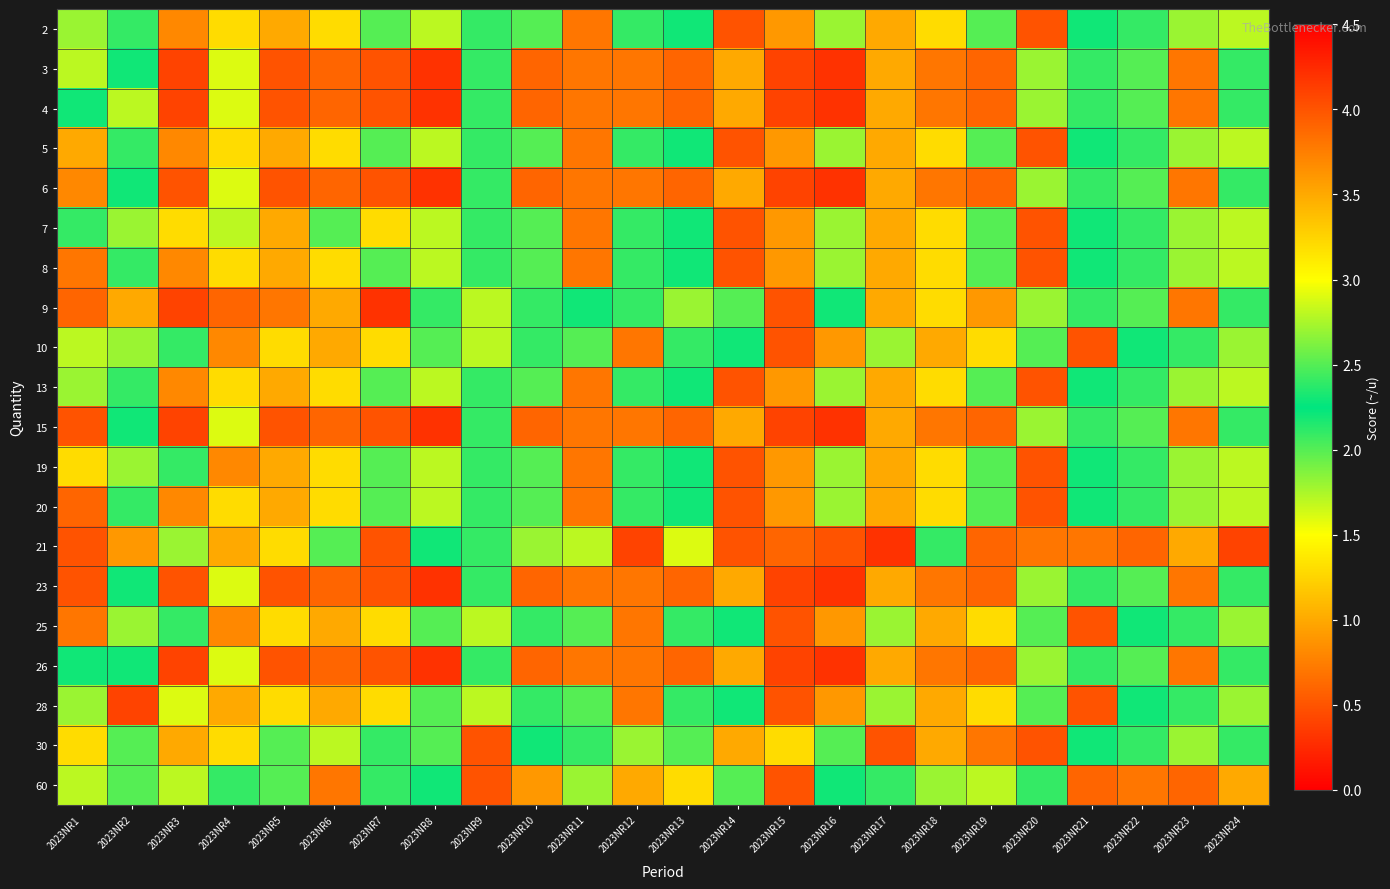

Reading left to right, what are all the values shown in this chart?

2: 2023NR1=2.7	2023NR2=2.1	2023NR3=3.7	2023NR4=3.2	2023NR5=3.5	2023NR6=1.3	2023NR7=2.5	2023NR8=2.8	2023NR9=2.1	2023NR10=2.0	2023NR11=0.7	2023NR12=2.4	2023NR13=2.3	2023NR14=0.5	2023NR15=3.6	2023NR16=2.7	2023NR17=3.5	2023NR18=3.2	2023NR19=2.5	2023NR20=4.0	2023NR21=2.2	2023NR22=2.4	2023NR23=2.7	2023NR24=2.8
3: 2023NR1=1.7	2023NR2=2.3	2023NR3=0.4	2023NR4=2.9	2023NR5=4.0	2023NR6=3.9	2023NR7=0.5	2023NR8=4.2	2023NR9=2.4	2023NR10=3.9	2023NR11=3.8	2023NR12=3.8	2023NR13=3.9	2023NR14=3.5	2023NR15=4.1	2023NR16=4.2	2023NR17=3.5	2023NR18=3.8	2023NR19=3.9	2023NR20=2.7	2023NR21=2.1	2023NR22=2.0	2023NR23=0.7	2023NR24=2.4
4: 2023NR1=2.3	2023NR2=1.7	2023NR3=0.4	2023NR4=2.9	2023NR5=4.0	2023NR6=3.9	2023NR7=0.5	2023NR8=4.2	2023NR9=2.4	2023NR10=3.9	2023NR11=3.8	2023NR12=3.8	2023NR13=3.9	2023NR14=3.5	2023NR15=4.1	2023NR16=4.2	2023NR17=3.5	2023NR18=3.8	2023NR19=3.9	2023NR20=2.7	2023NR21=2.1	2023NR22=2.0	2023NR23=0.7	2023NR24=2.4
5: 2023NR1=3.5	2023NR2=2.1	2023NR3=3.7	2023NR4=3.2	2023NR5=3.5	2023NR6=1.3	2023NR7=2.5	2023NR8=2.8	2023NR9=2.1	2023NR10=2.0	2023NR11=0.7	2023NR12=2.4	2023NR13=2.3	2023NR14=0.5	2023NR15=3.6	2023NR16=2.7	2023NR17=3.5	2023NR18=3.2	2023NR19=2.5	2023NR20=4.0	2023NR21=2.2	2023NR22=2.4	2023NR23=2.7	2023NR24=2.8
6: 2023NR1=3.7	2023NR2=2.3	2023NR3=0.5	2023NR4=2.9	2023NR5=4.0	2023NR6=3.9	2023NR7=0.5	2023NR8=4.2	2023NR9=2.4	2023NR10=3.9	2023NR11=3.8	2023NR12=3.8	2023NR13=3.9	2023NR14=3.5	2023NR15=4.1	2023NR16=4.2	2023NR17=3.5	2023NR18=3.8	2023NR19=3.9	2023NR20=2.7	2023NR21=2.1	2023NR22=2.0	2023NR23=0.7	2023NR24=2.4
7: 2023NR1=2.1	2023NR2=2.7	2023NR3=3.2	2023NR4=2.8	2023NR5=3.5	2023NR6=2.5	2023NR7=1.3	2023NR8=2.8	2023NR9=2.1	2023NR10=2.0	2023NR11=0.7	2023NR12=2.4	2023NR13=2.3	2023NR14=0.5	2023NR15=3.6	2023NR16=2.7	2023NR17=3.5	2023NR18=3.2	2023NR19=2.5	2023NR20=4.0	2023NR21=2.2	2023NR22=2.4	2023NR23=2.7	2023NR24=2.8
8: 2023NR1=3.8	2023NR2=2.1	2023NR3=3.7	2023NR4=3.2	2023NR5=3.5	2023NR6=1.3	2023NR7=2.5	2023NR8=2.8	2023NR9=2.1	2023NR10=2.0	2023NR11=0.7	2023NR12=2.4	2023NR13=2.3	2023NR14=0.5	2023NR15=3.6	2023NR16=2.7	2023NR17=3.5	2023NR18=3.2	2023NR19=2.5	2023NR20=4.0	2023NR21=2.2	2023NR22=2.4	2023NR23=2.7	2023NR24=2.8
9: 2023NR1=3.9	2023NR2=3.5	2023NR3=4.1	2023NR4=3.9	2023NR5=3.8	2023NR6=3.5	2023NR7=4.2	2023NR8=2.4	2023NR9=2.8	2023NR10=2.1	2023NR11=2.3	2023NR12=2.4	2023NR13=2.7	2023NR14=2.5	2023NR15=4.0	2023NR16=2.2	2023NR17=3.5	2023NR18=3.2	2023NR19=3.6	2023NR20=2.7	2023NR21=2.1	2023NR22=2.0	2023NR23=0.7	2023NR24=2.4
10: 2023NR1=2.8	2023NR2=2.7	2023NR3=2.1	2023NR4=3.7	2023NR5=3.2	2023NR6=3.5	2023NR7=1.3	2023NR8=2.5	2023NR9=2.8	2023NR10=2.1	2023NR11=2.0	2023NR12=0.7	2023NR13=2.4	2023NR14=2.3	2023NR15=0.5	2023NR16=3.6	2023NR17=2.7	2023NR18=3.5	2023NR19=3.2	2023NR20=2.5	2023NR21=4.0	2023NR22=2.2	2023NR23=2.4	2023NR24=2.7
13: 2023NR1=2.7	2023NR2=2.1	2023NR3=3.7	2023NR4=3.2	2023NR5=3.5	2023NR6=1.3	2023NR7=2.5	2023NR8=2.8	2023NR9=2.1	2023NR10=2.0	2023NR11=0.7	2023NR12=2.4	2023NR13=2.3	2023NR14=0.5	2023NR15=3.6	2023NR16=2.7	2023NR17=3.5	2023NR18=3.2	2023NR19=2.5	2023NR20=4.0	2023NR21=2.2	2023NR22=2.4	2023NR23=2.7	2023NR24=2.8
15: 2023NR1=0.5	2023NR2=2.3	2023NR3=0.4	2023NR4=2.9	2023NR5=4.0	2023NR6=3.9	2023NR7=0.5	2023NR8=4.2	2023NR9=2.4	2023NR10=3.9	2023NR11=3.8	2023NR12=3.8	2023NR13=3.9	2023NR14=3.5	2023NR15=4.1	2023NR16=4.2	2023NR17=3.5	2023NR18=3.8	2023NR19=3.9	2023NR20=2.7	2023NR21=2.1	2023NR22=2.0	2023NR23=0.7	2023NR24=2.4
19: 2023NR1=3.2	2023NR2=2.7	2023NR3=2.1	2023NR4=3.7	2023NR5=3.5	2023NR6=1.3	2023NR7=2.5	2023NR8=2.8	2023NR9=2.1	2023NR10=2.0	2023NR11=0.7	2023NR12=2.4	2023NR13=2.3	2023NR14=0.5	2023NR15=3.6	2023NR16=2.7	2023NR17=3.5	2023NR18=3.2	2023NR19=2.5	2023NR20=4.0	2023NR21=2.2	2023NR22=2.4	2023NR23=2.7	2023NR24=2.8
20: 2023NR1=3.9	2023NR2=2.1	2023NR3=3.7	2023NR4=3.2	2023NR5=3.5	2023NR6=1.3	2023NR7=2.5	2023NR8=2.8	2023NR9=2.1	2023NR10=2.0	2023NR11=0.7	2023NR12=2.4	2023NR13=2.3	2023NR14=0.5	2023NR15=3.6	2023NR16=2.7	2023NR17=3.5	2023NR18=3.2	2023NR19=2.5	2023NR20=4.0	2023NR21=2.2	2023NR22=2.4	2023NR23=2.7	2023NR24=2.8
21: 2023NR1=0.5	2023NR2=3.6	2023NR3=2.7	2023NR4=3.5	2023NR5=3.2	2023NR6=2.5	2023NR7=4.0	2023NR8=2.2	2023NR9=2.4	2023NR10=2.7	2023NR11=2.8	2023NR12=0.4	2023NR13=2.9	2023NR14=4.0	2023NR15=3.9	2023NR16=0.5	2023NR17=4.2	2023NR18=2.4	2023NR19=3.9	2023NR20=3.8	2023NR21=3.8	2023NR22=3.9	2023NR23=3.5	2023NR24=4.1
23: 2023NR1=4.0	2023NR2=2.3	2023NR3=0.5	2023NR4=2.9	2023NR5=4.0	2023NR6=3.9	2023NR7=0.5	2023NR8=4.2	2023NR9=2.4	2023NR10=3.9	2023NR11=3.8	2023NR12=3.8	2023NR13=3.9	2023NR14=3.5	2023NR15=4.1	2023NR16=4.2	2023NR17=3.5	2023NR18=3.8	2023NR19=3.9	2023NR20=2.7	2023NR21=2.1	2023NR22=2.0	2023NR23=0.7	2023NR24=2.4
25: 2023NR1=0.7	2023NR2=2.7	2023NR3=2.1	2023NR4=3.7	2023NR5=3.2	2023NR6=3.5	2023NR7=1.3	2023NR8=2.5	2023NR9=2.8	2023NR10=2.1	2023NR11=2.0	2023NR12=0.7	2023NR13=2.4	2023NR14=2.3	2023NR15=0.5	2023NR16=3.6	2023NR17=2.7	2023NR18=3.5	2023NR19=3.2	2023NR20=2.5	2023NR21=4.0	2023NR22=2.2	2023NR23=2.4	2023NR24=2.7
26: 2023NR1=2.2	2023NR2=2.3	2023NR3=0.4	2023NR4=2.9	2023NR5=4.0	2023NR6=3.9	2023NR7=0.5	2023NR8=4.2	2023NR9=2.4	2023NR10=3.9	2023NR11=3.8	2023NR12=3.8	2023NR13=3.9	2023NR14=3.5	2023NR15=4.1	2023NR16=4.2	2023NR17=3.5	2023NR18=3.8	2023NR19=3.9	2023NR20=2.7	2023NR21=2.1	2023NR22=2.0	2023NR23=0.7	2023NR24=2.4
28: 2023NR1=2.7	2023NR2=0.4	2023NR3=2.9	2023NR4=3.5	2023NR5=3.2	2023NR6=3.5	2023NR7=1.3	2023NR8=2.5	2023NR9=2.8	2023NR10=2.1	2023NR11=2.0	2023NR12=0.7	2023NR13=2.4	2023NR14=2.3	2023NR15=0.5	2023NR16=3.6	2023NR17=2.7	2023NR18=3.5	2023NR19=3.2	2023NR20=2.5	2023NR21=4.0	2023NR22=2.2	2023NR23=2.4	2023NR24=2.7
30: 2023NR1=1.3	2023NR2=2.5	2023NR3=3.5	2023NR4=3.2	2023NR5=2.5	2023NR6=2.8	2023NR7=2.1	2023NR8=2.0	2023NR9=4.0	2023NR10=2.2	2023NR11=2.4	2023NR12=2.7	2023NR13=2.5	2023NR14=3.5	2023NR15=3.2	2023NR16=2.5	2023NR17=4.0	2023NR18=3.5	2023NR19=3.8	2023NR20=4.0	2023NR21=2.2	2023NR22=2.4	2023NR23=2.7	2023NR24=2.1
60: 2023NR1=2.8	2023NR2=2.5	2023NR3=2.8	2023NR4=2.1	2023NR5=2.0	2023NR6=0.7	2023NR7=2.4	2023NR8=2.3	2023NR9=0.5	2023NR10=3.6	2023NR11=2.7	2023NR12=3.5	2023NR13=3.2	2023NR14=2.5	2023NR15=4.0	2023NR16=2.2	2023NR17=2.4	2023NR18=2.7	2023NR19=2.8	2023NR20=2.4	2023NR21=3.9	2023NR22=3.8	2023NR23=3.9	2023NR24=3.5